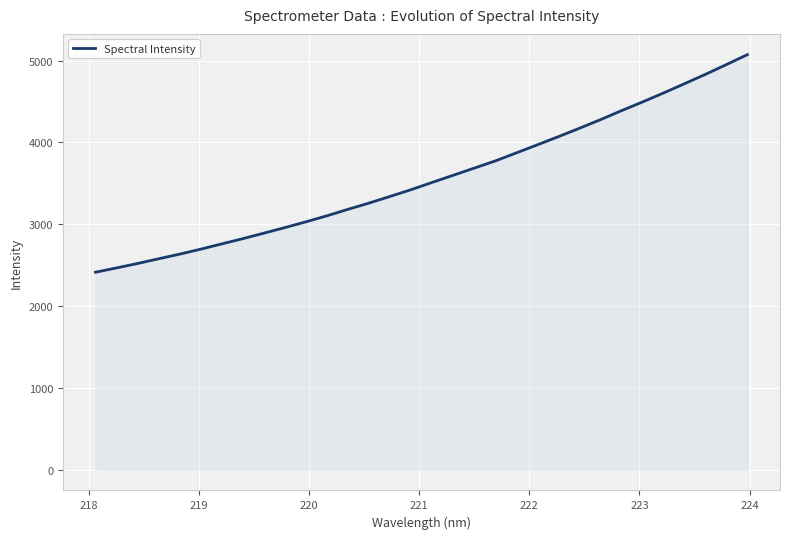

What is the greatest value displayed?

5074.0